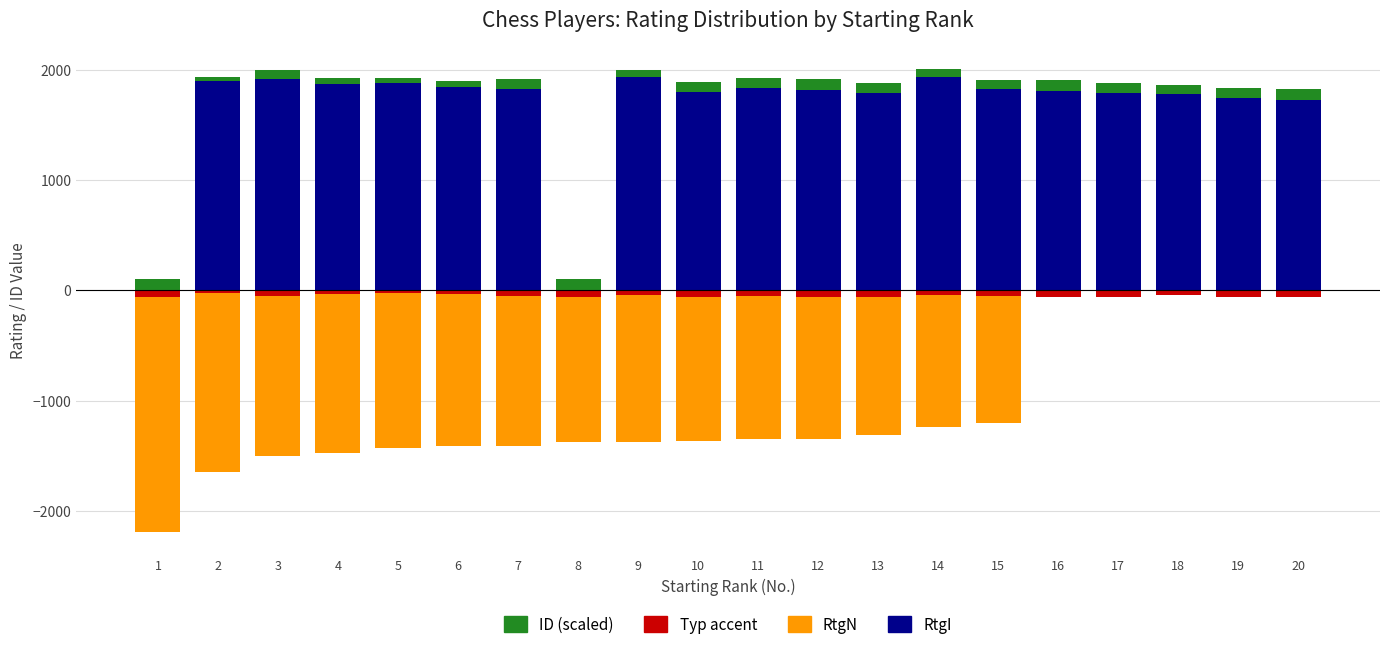

Reading left to right, extract all data points from this chart.

RtgI: 1=0.0	2=1899.0	3=1914.0	4=1869.0	5=1881.0	6=1848.0	7=1825.0	8=0.0	9=1932.0	10=1797.0	11=1837.0	12=1820.0	13=1786.0	14=1936.0	15=1828.0	16=1811.0	17=1789.0	18=1782.0	19=1741.0	20=1730.0
RtgN: 1=-2191.0	2=-1646.0	3=-1507.0	4=-1472.0	5=-1433.0	6=-1412.0	7=-1412.0	8=-1379.0	9=-1375.0	10=-1366.0	11=-1349.0	12=-1347.0	13=-1316.0	14=-1238.0	15=-1207.0	16=0.0	17=0.0	18=0.0	19=0.0	20=0.0
ID: 1=100.0	2=35.6	3=84.4	4=54.3	5=43.5	6=54.3	7=92.7	8=98.0	9=67.5	10=93.9	11=92.8	12=93.8	13=95.3	14=71.7	15=83.7	16=98.0	17=93.8	18=77.7	19=93.8	20=93.8
Typ (accent): 1=-60.0	2=-21.4	3=-50.6	4=-32.6	5=-26.1	6=-32.6	7=-55.6	8=-58.8	9=-40.5	10=-56.3	11=-55.7	12=-56.3	13=-57.2	14=-43.0	15=-50.2	16=-58.8	17=-56.3	18=-46.6	19=-56.3	20=-56.3